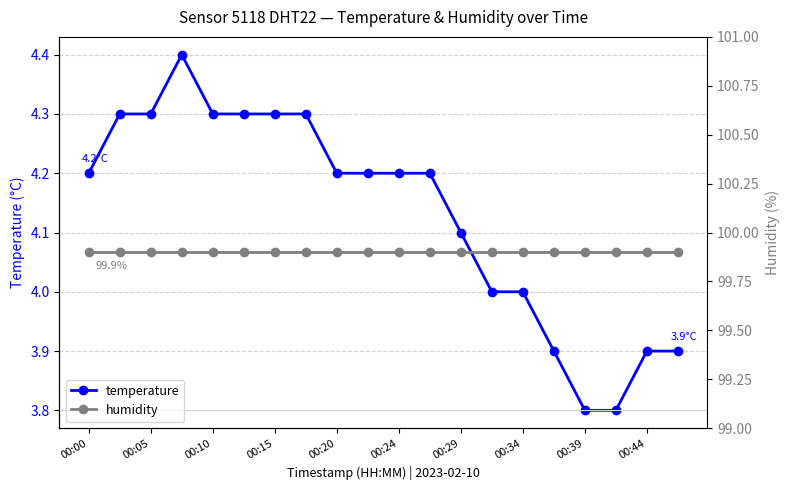

True or false: temperature has more than 0 interior local peaks.

True